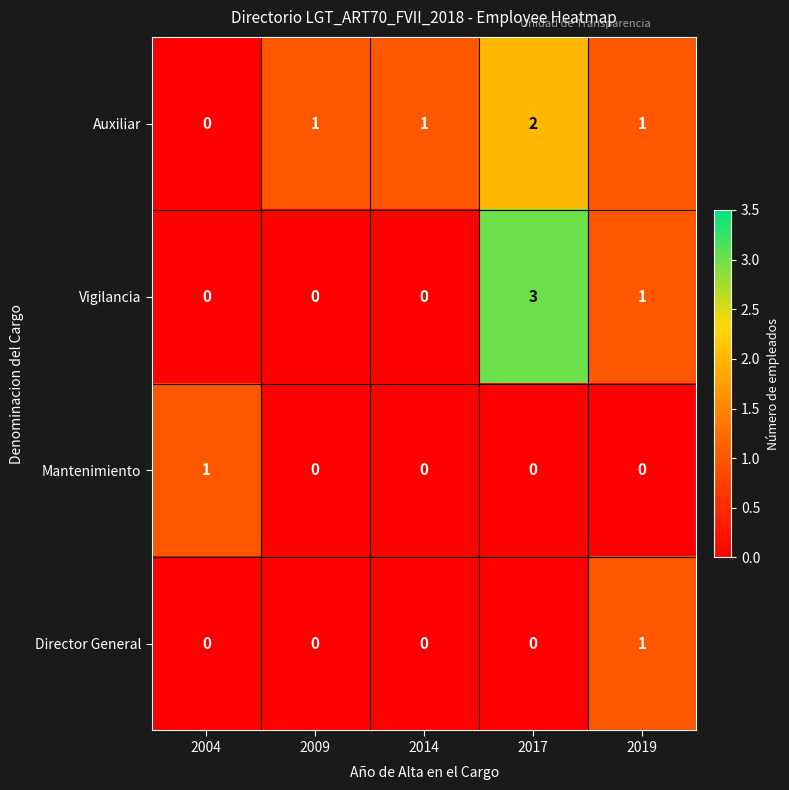

True or false: Auxiliar has a value of 2 at 2017.

True